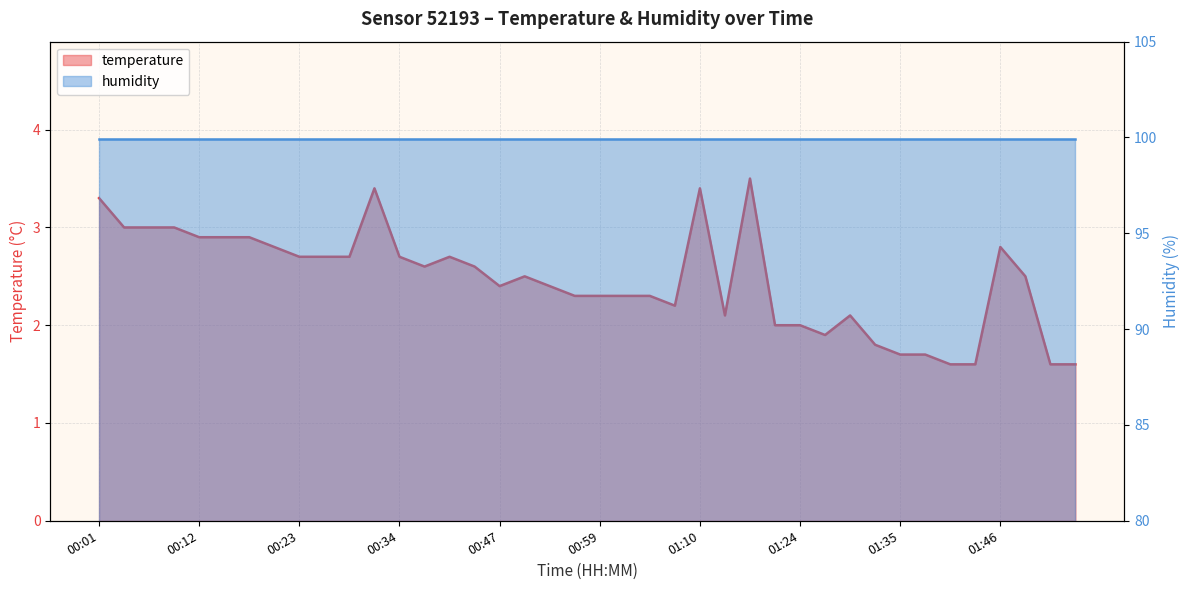

What value does the data have at 00:39?

2.7